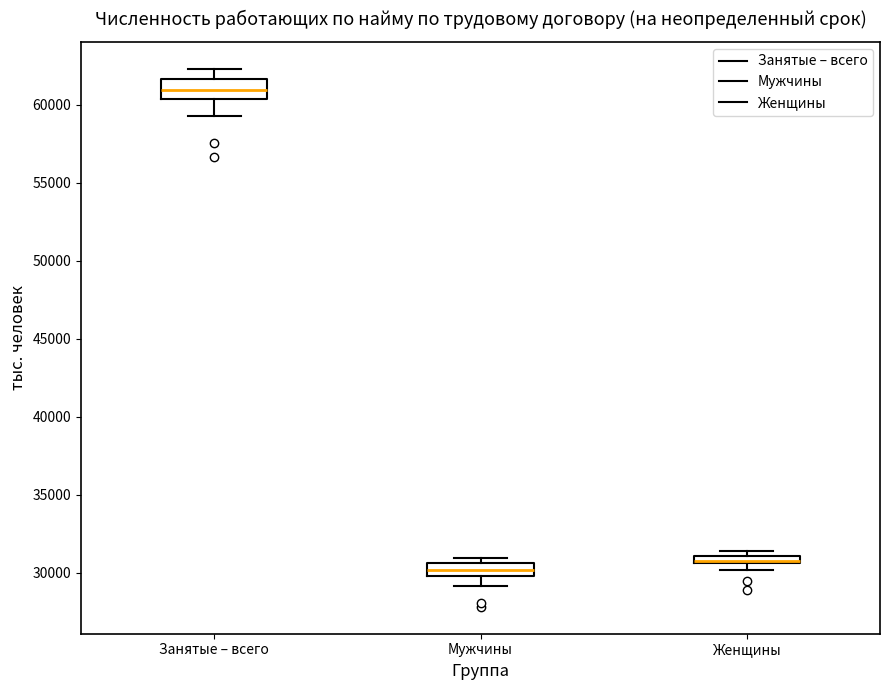

Where is the upper edge of the box for Женщины on the y-axis? The values are not printed on the chart, so give them approximately, as read against the axis.

31000